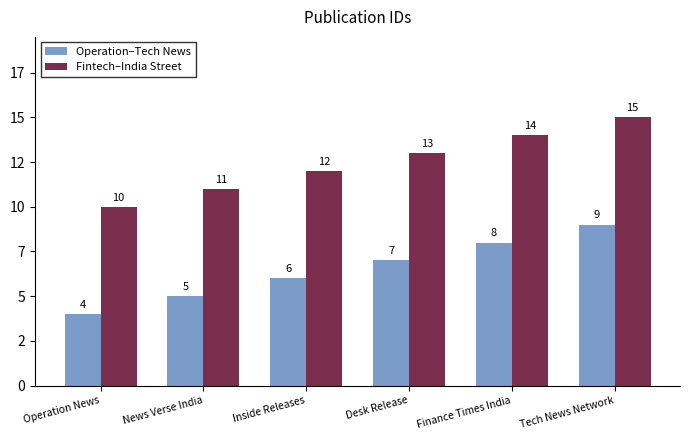

What are all the series names shown in the legend?

Operation–Tech News, Fintech–India Street